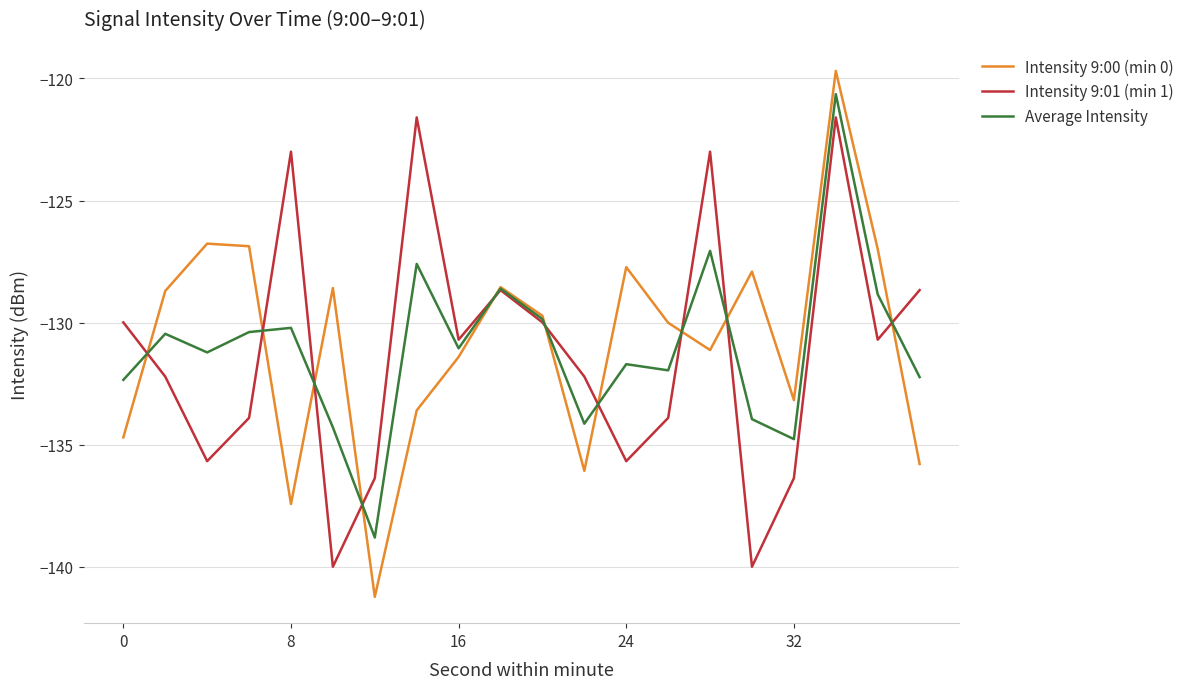

Rank the series by their maximum value, from highest to lowest.

Intensity 9:00 (min 0), Average Intensity, Intensity 9:01 (min 1)